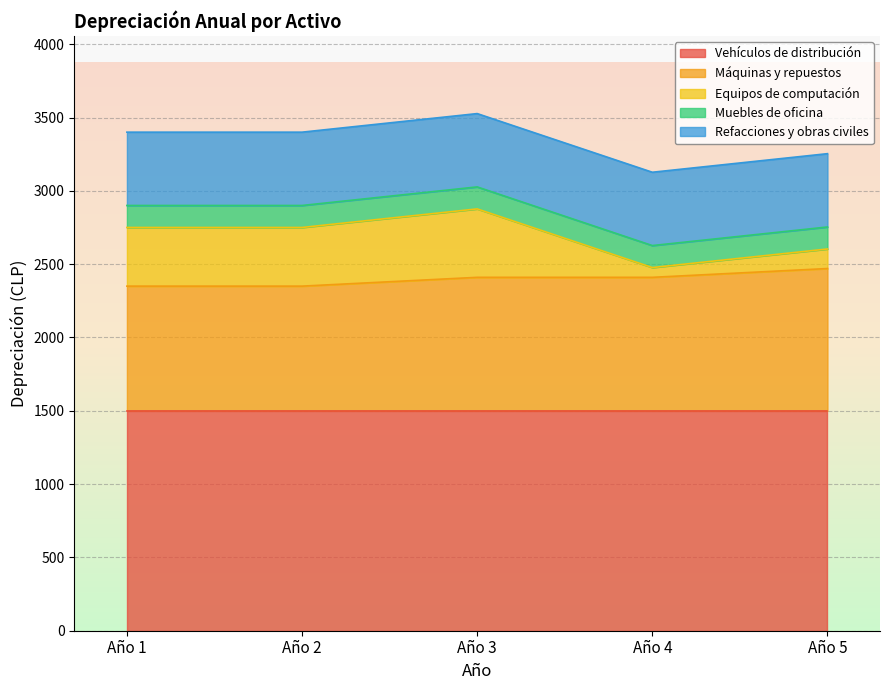

Reading left to right, extract all data points from this chart.

Vehículos de distribución: 1500.0	1500.0	1500.0	1500.0	1500.0
Máquinas y repuestos: 850.0	850.0	910.0	910.0	970.0
Equipos de computación: 400.0	400.0	466.7	66.7	133.3
Muebles de oficina: 150.0	150.0	150.0	150.0	150.0
Refacciones y obras civiles: 500.0	500.0	500.0	500.0	500.0